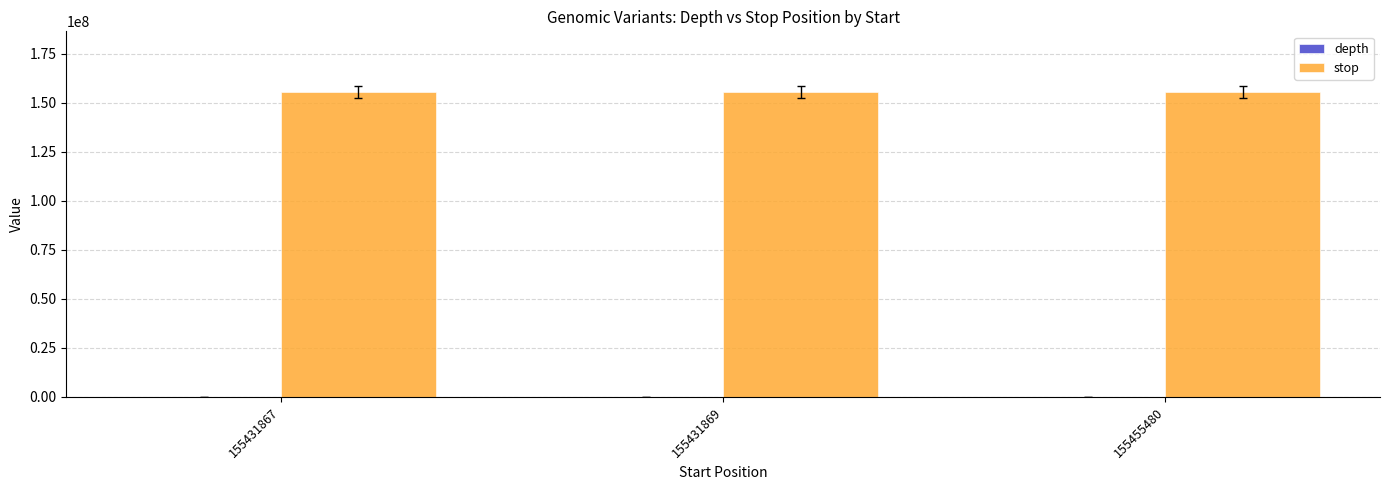

Does the chart contain stacked bars?

No